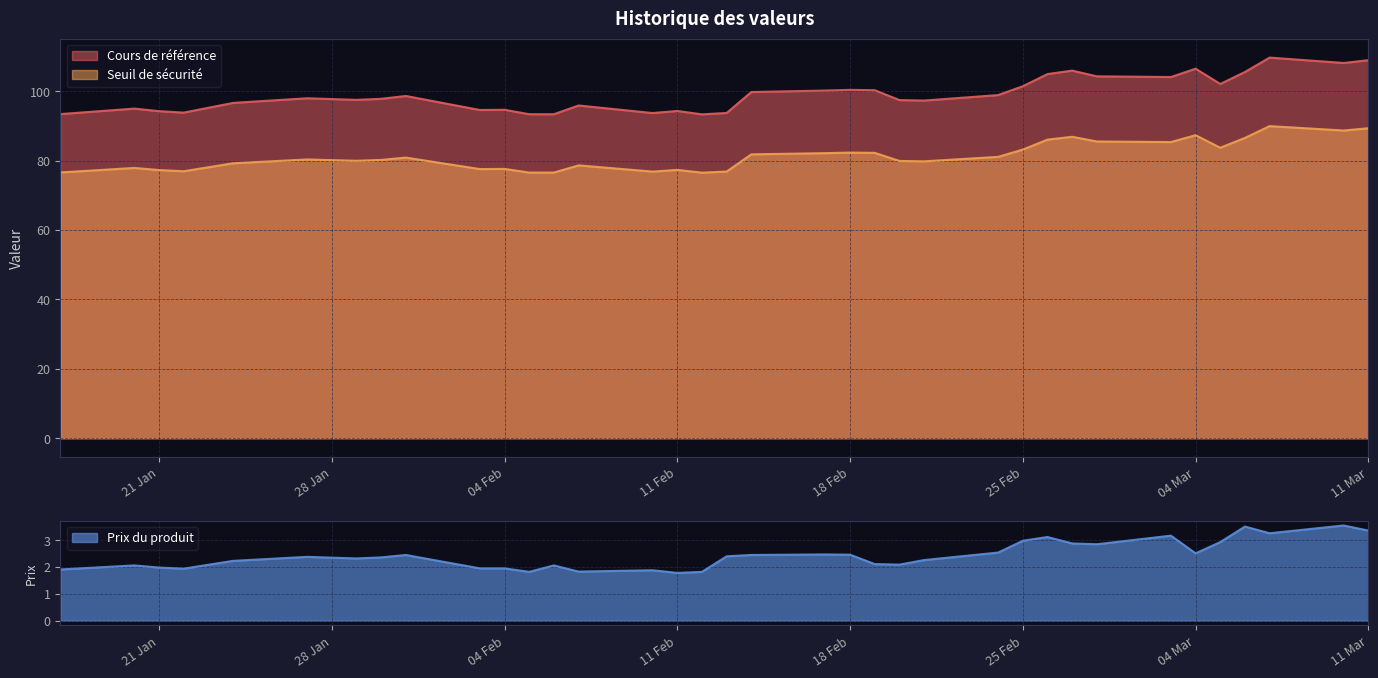

Does the chart have visible grid lines?

Yes